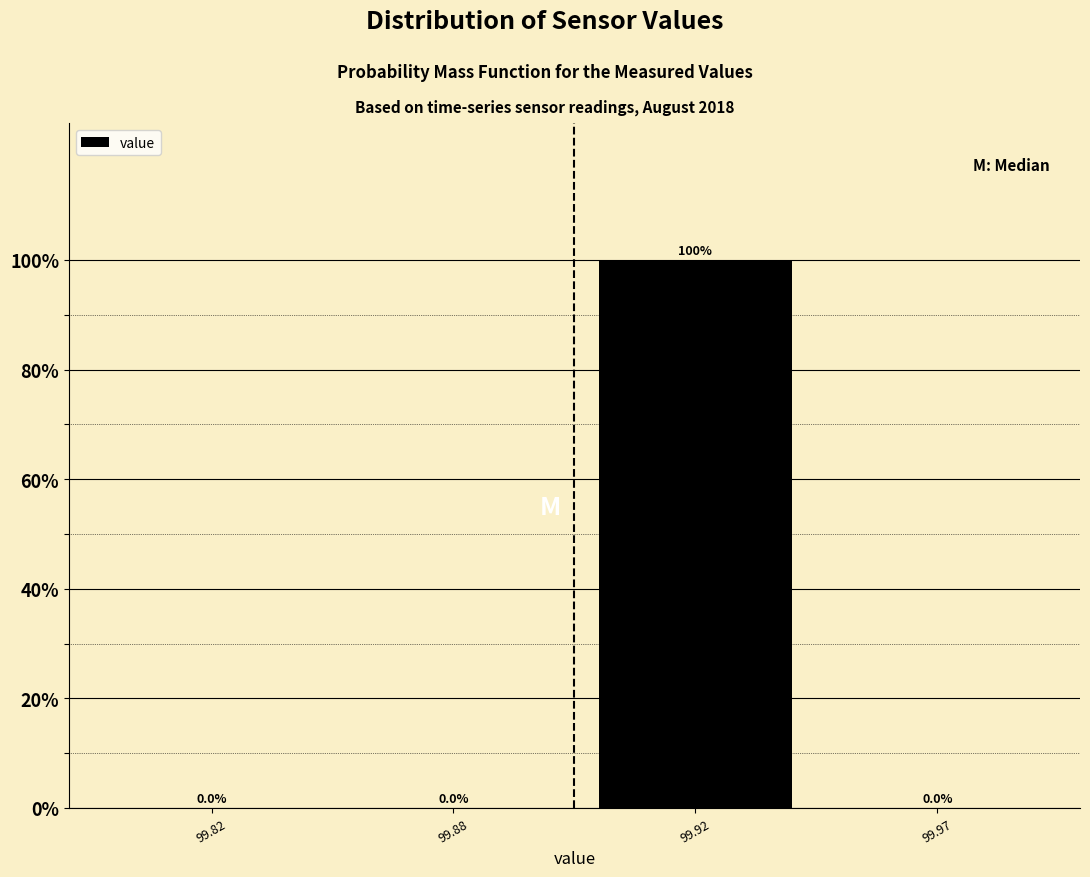

Reading right to left, transcribe all the data shown in this chart.

99.97=0	99.92=100	99.88=0	99.82=0